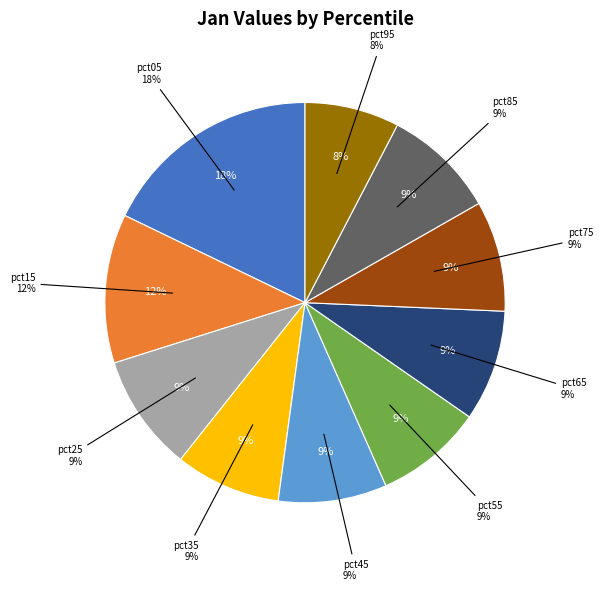

What is the largest slice in the pie chart?

pct05